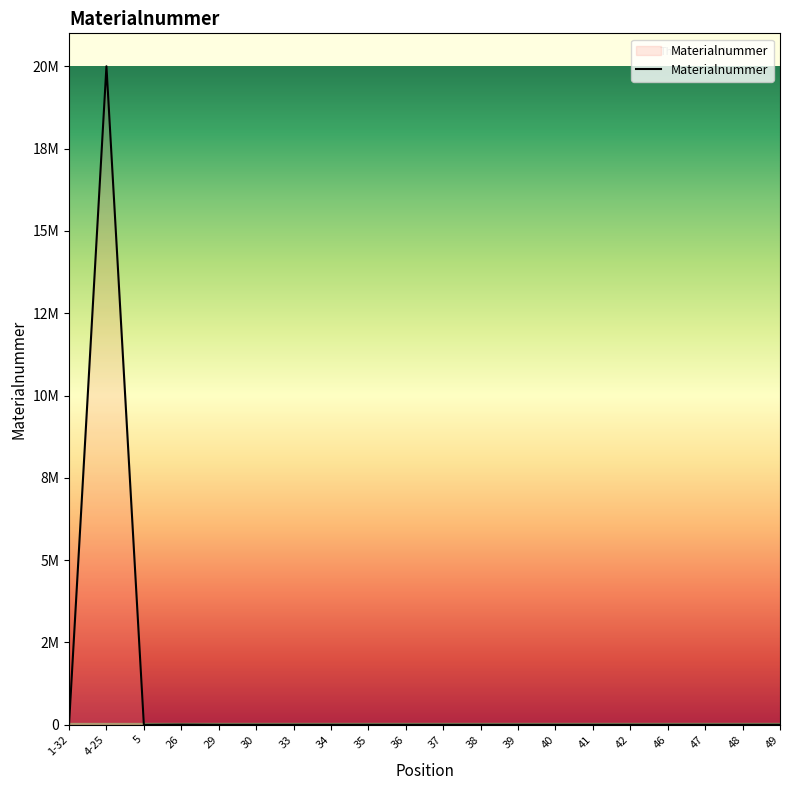

Is this an area chart (filled region under the line)?

Yes